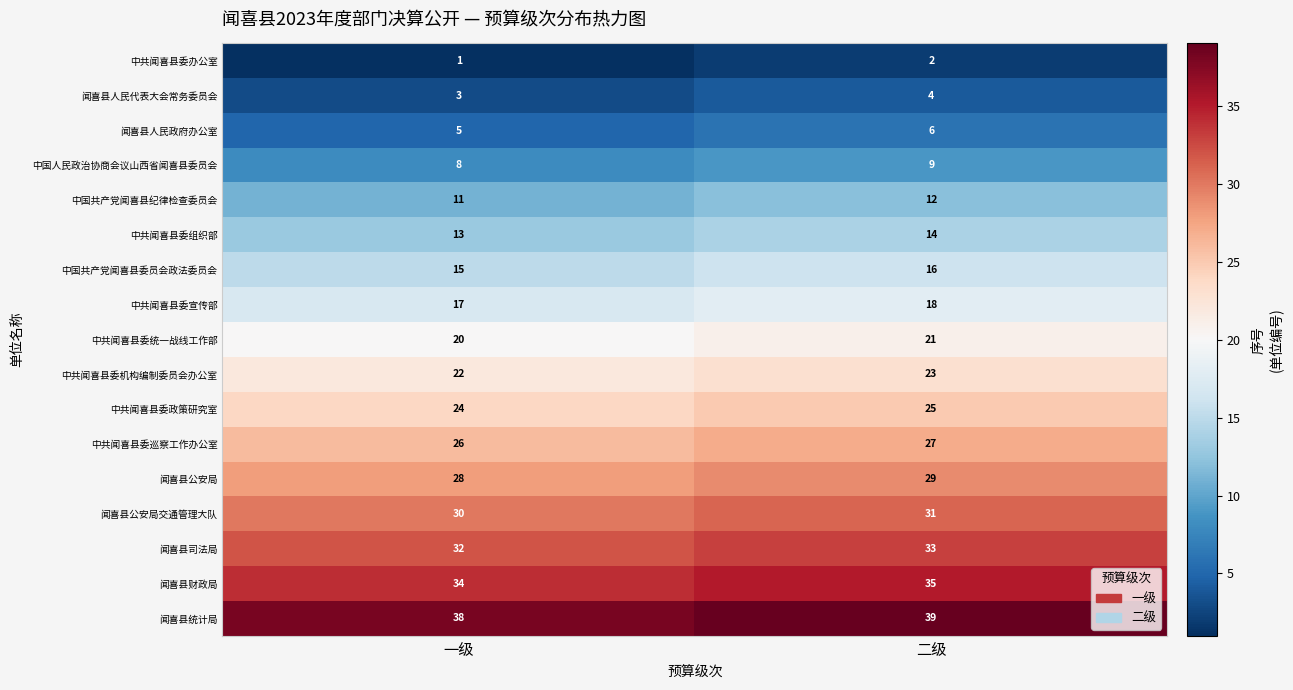

At which label is 闻喜县人民政府办公室 closest to 5?

一级